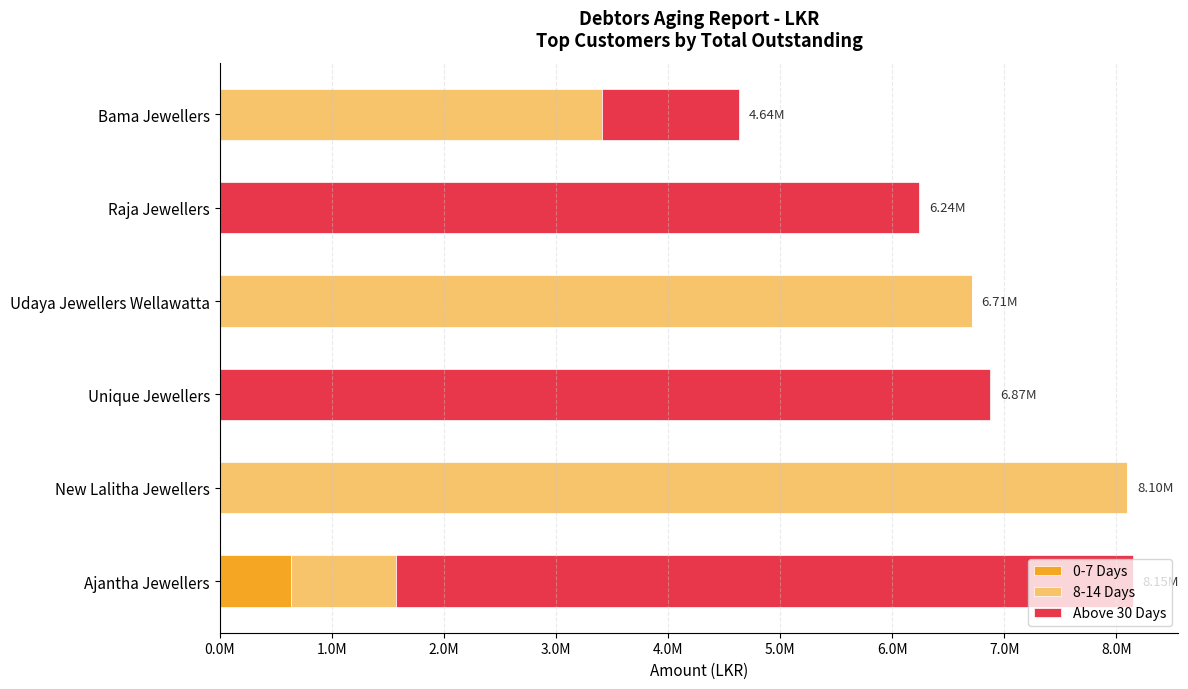

What is the difference between the maximum and minimum values in the Above 30 Days series?

6874280